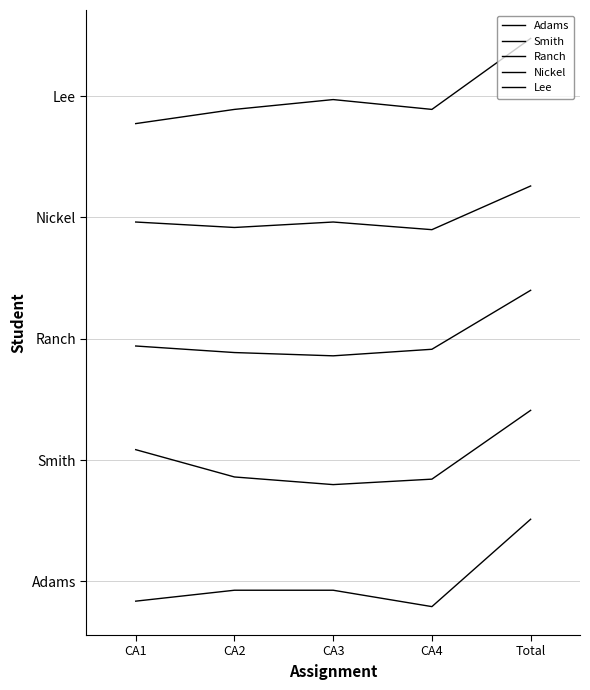

Reading left to right, what are all the values shown in this chart?

Adams: CA1=-3.2	CA2=-1.4	CA3=-1.4	CA4=-4.1	Total=10.3
Smith: CA1=21.7	CA2=17.2	CA3=16.0	CA4=16.9	Total=28.2
Ranch: CA1=38.8	CA2=37.7	CA3=37.2	CA4=38.3	Total=48.0
Nickel: CA1=59.2	CA2=58.3	CA3=59.2	CA4=58.0	Total=65.2
Lee: CA1=75.5	CA2=77.8	CA3=79.4	CA4=77.8	Total=89.5